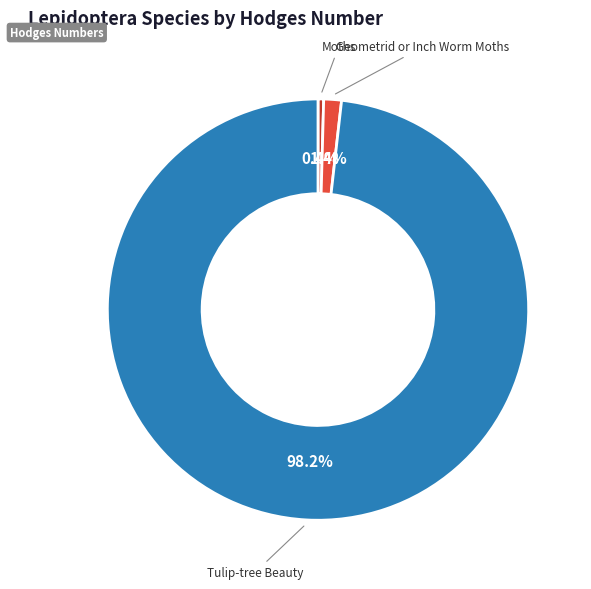

Which slice is the largest?

Tulip-tree Beauty